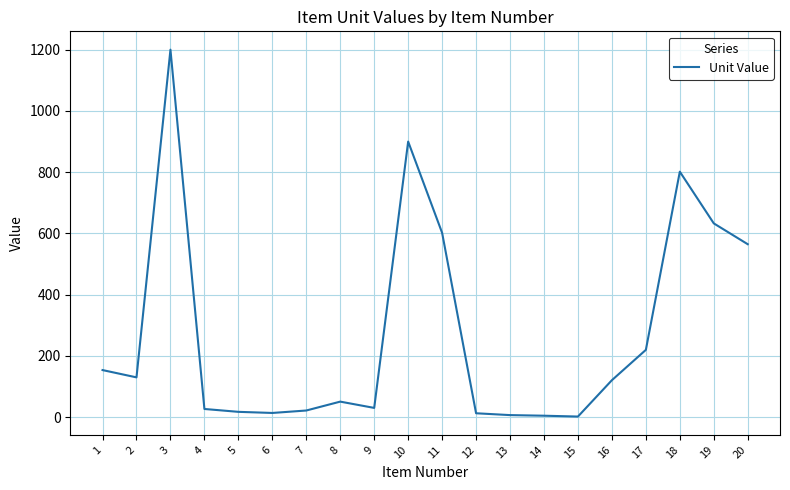

Does the chart display data point markers on the line(s)?

No